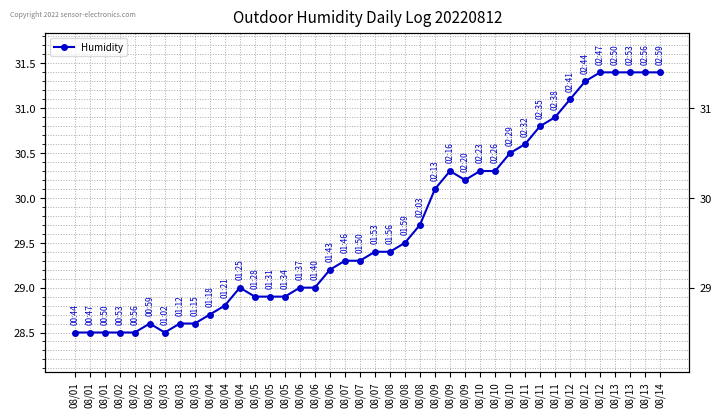

List the labels in order of value, smallest first.

08/01, 08/01, 08/01, 08/02, 08/02, 08/03, 08/02, 08/03, 08/03, 08/04, 08/04, 08/05, 08/05, 08/05, 08/04, 08/06, 08/06, 08/06, 08/07, 08/07, 08/07, 08/08, 08/08, 08/08, 08/09, 08/09, 08/09, 08/10, 08/10, 08/10, 08/11, 08/11, 08/11, 08/12, 08/12, 08/12, 08/13, 08/13, 08/13, 08/14